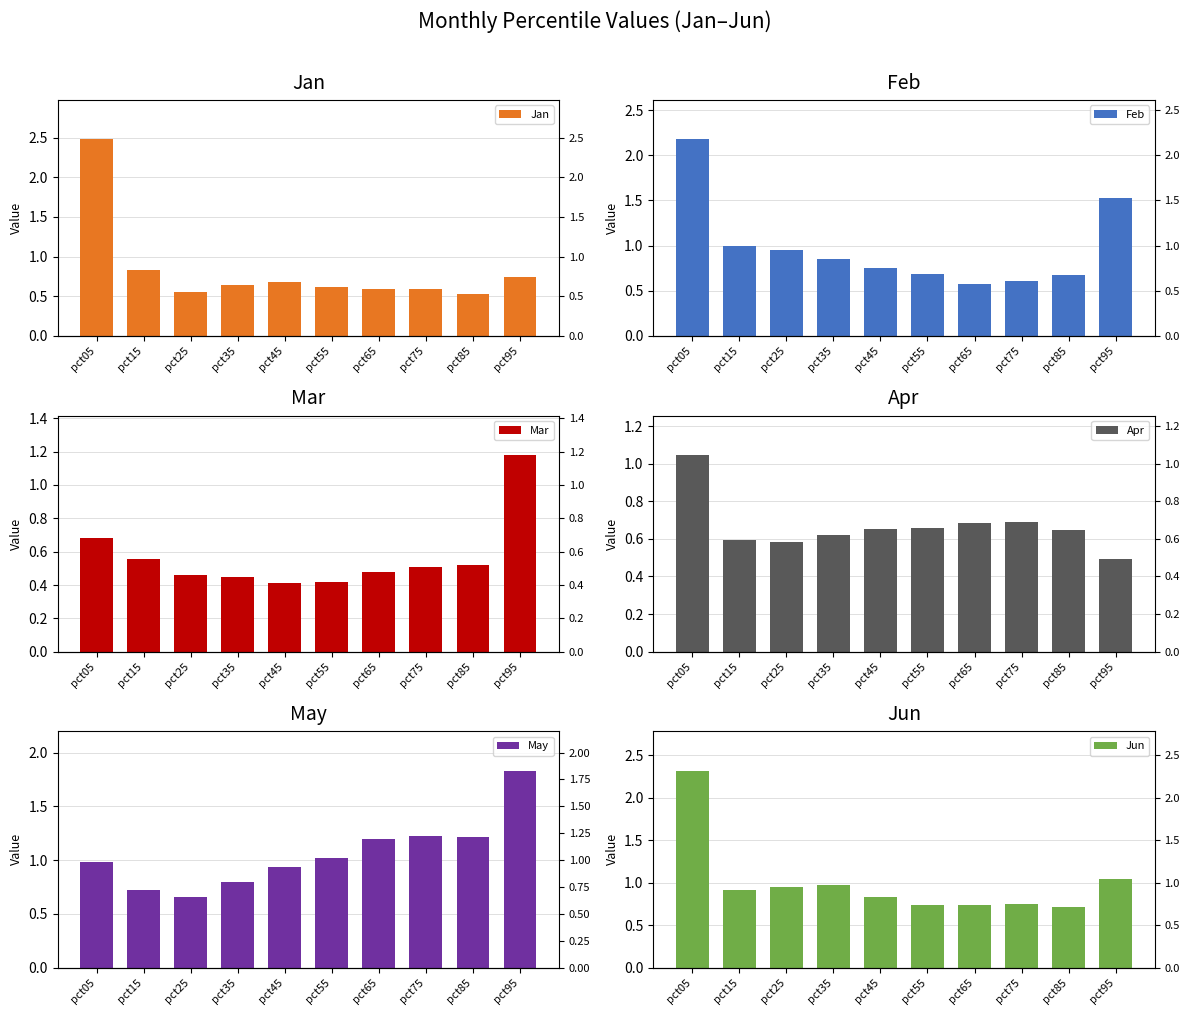

What are all the series names shown in the legend?

Jan, Feb, Mar, Apr, May, Jun